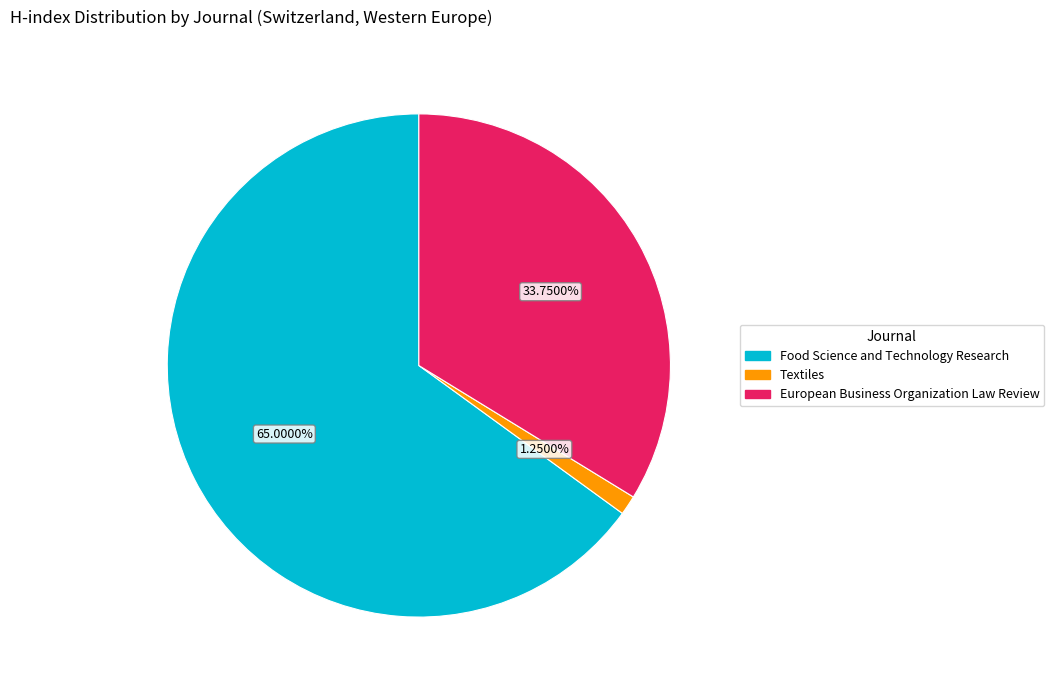

Does Textiles represent more than half of the total?

No